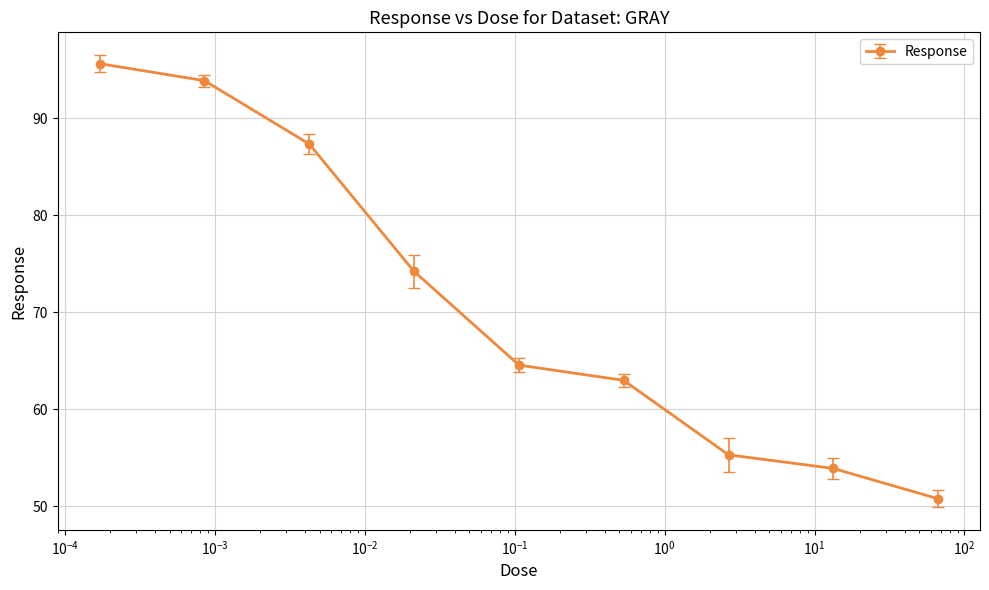

What is the smallest value displayed?

50.8